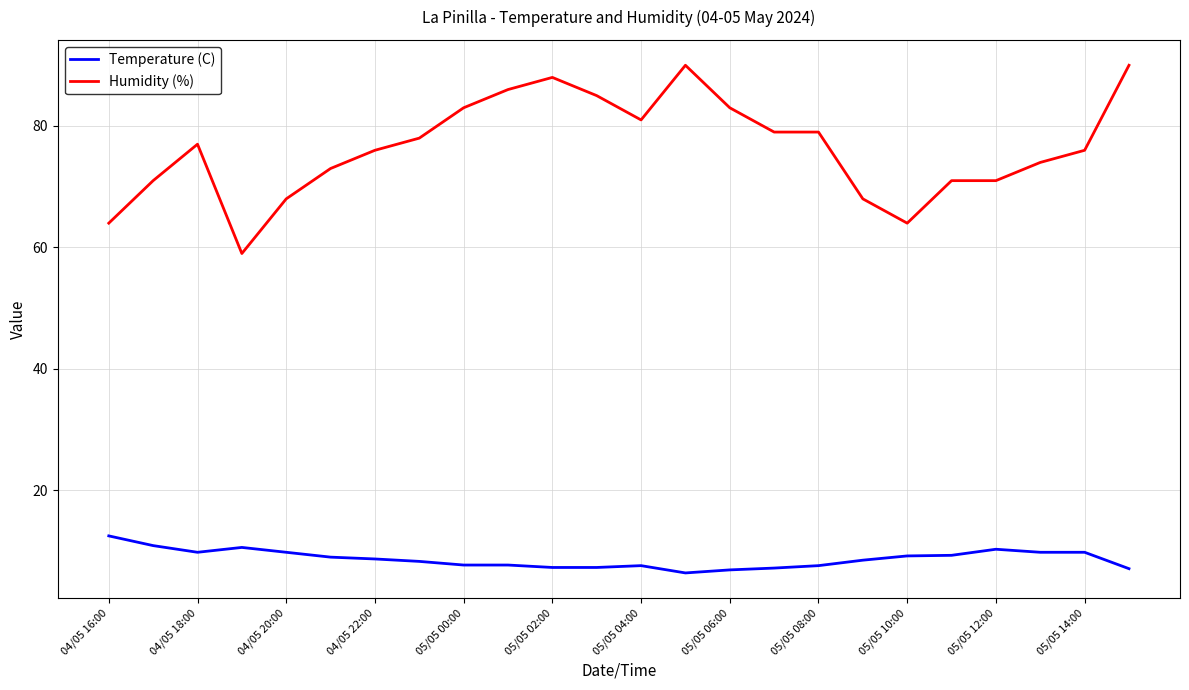

Rank the series by their average value, from lowest to highest.

Temperature (C), Humidity (%)